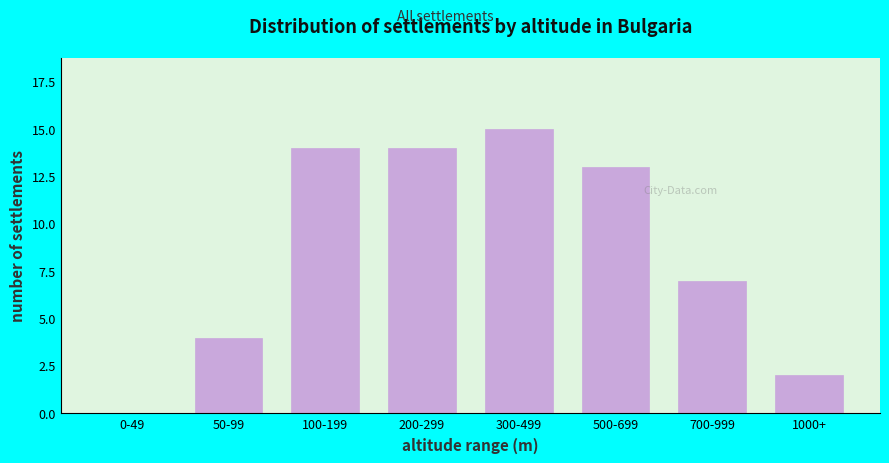

Reading left to right, what are all the values shown in this chart?

0-49=0	50-99=4	100-199=14	200-299=14	300-499=15	500-699=13	700-999=7	1000+=2